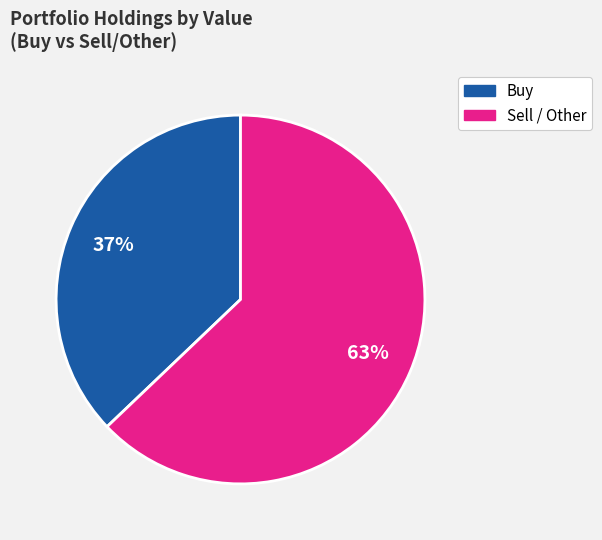

Does any single category account for the majority?

Yes